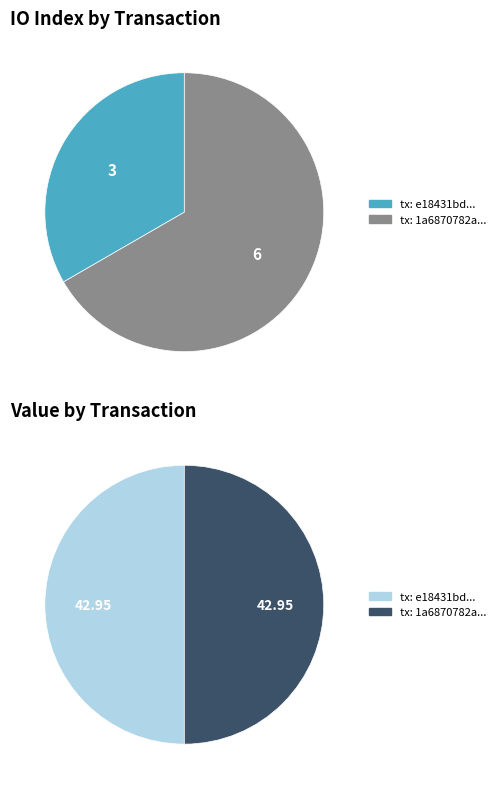

Which has a higher value, values_value or values_index?

values_value